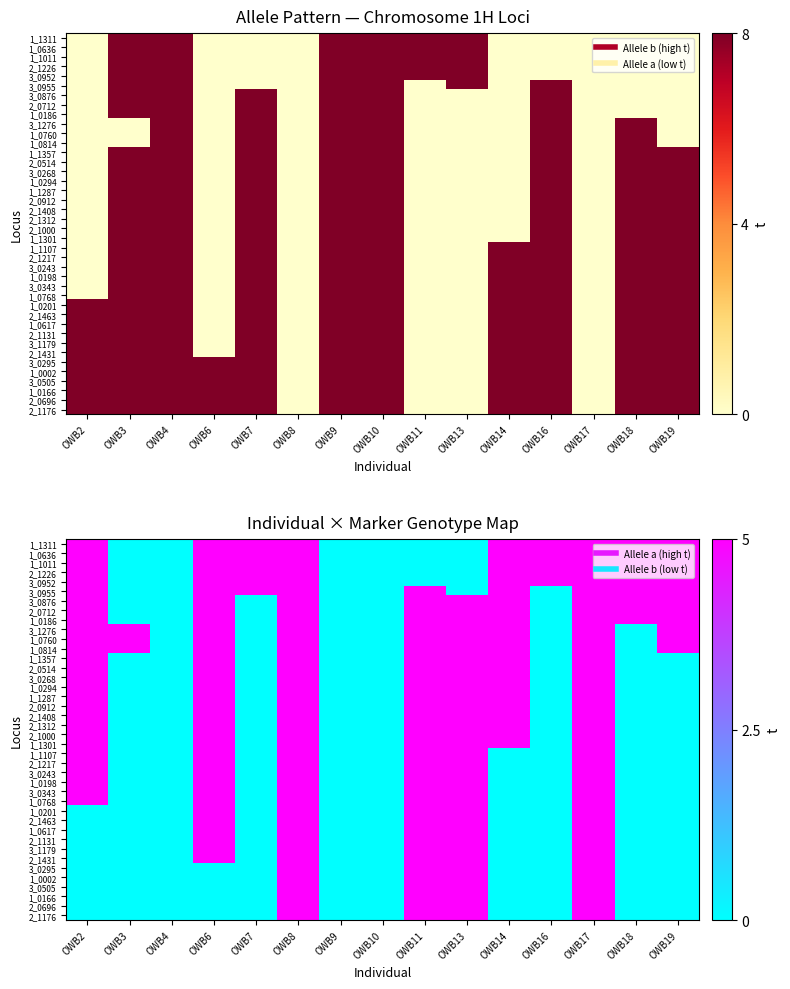

How many values in 3_0952 are above zero?

9